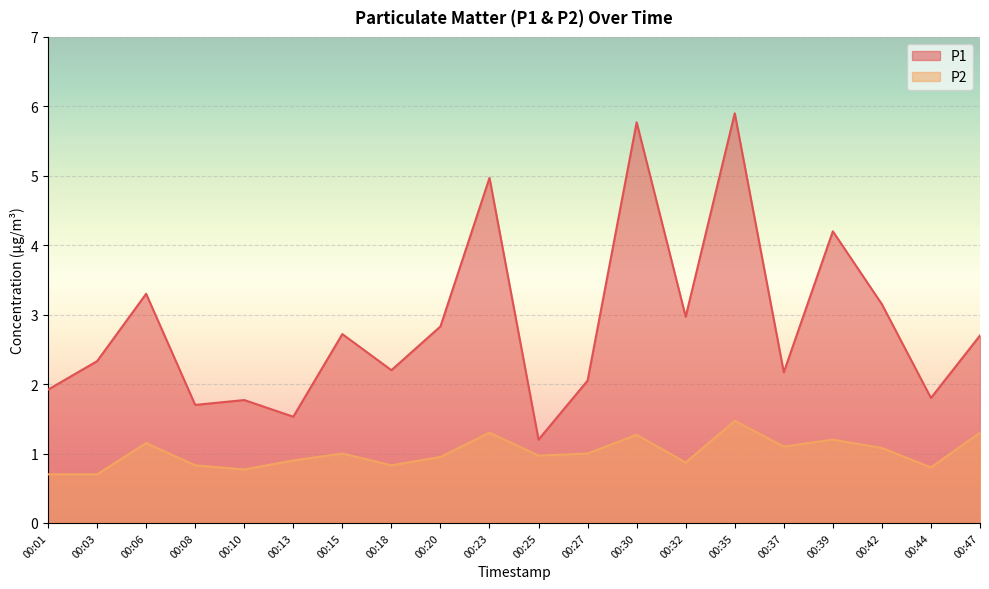

True or false: P2 and P1 cross at least once.

False